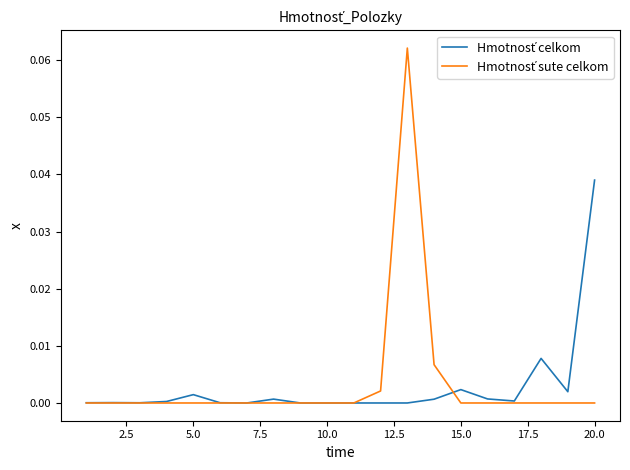

Which category has the lowest value across all series?

15.0